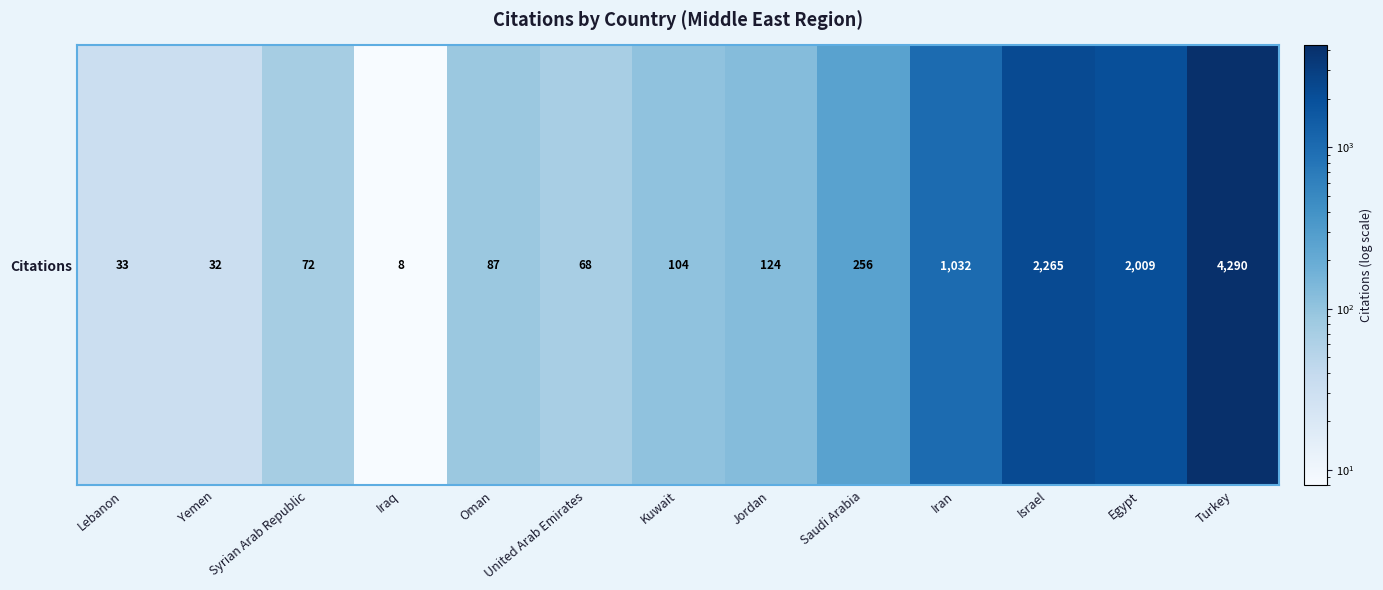

Reading right to left, list all the values displayed in this chart.

4290	2009	2265	1032	256	124	104	68	87	8	72	32	33